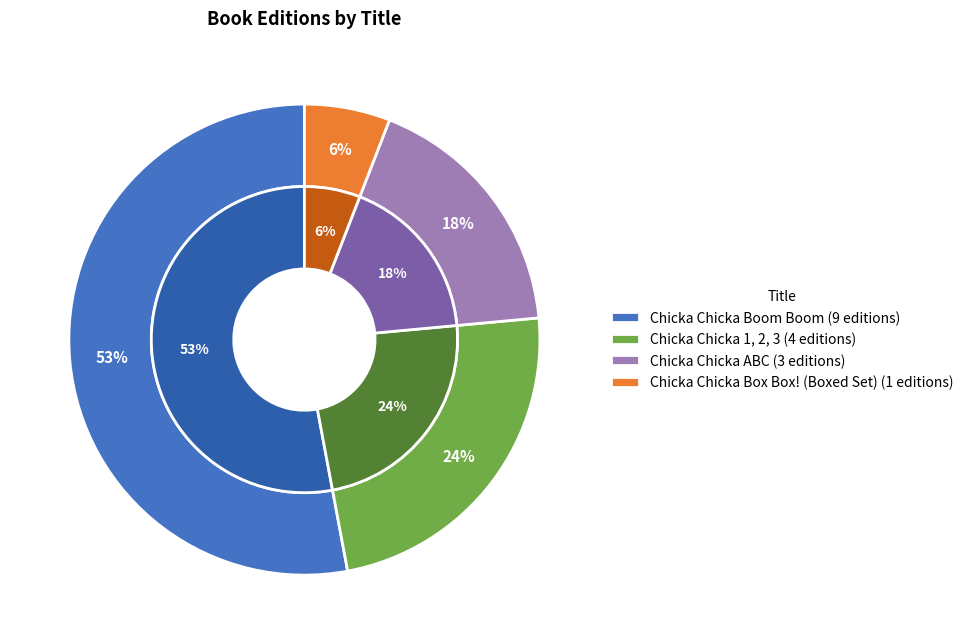

What percentage is the Chicka Chicka Box Box! (Boxed Set) slice, to the nearest percent?

6%